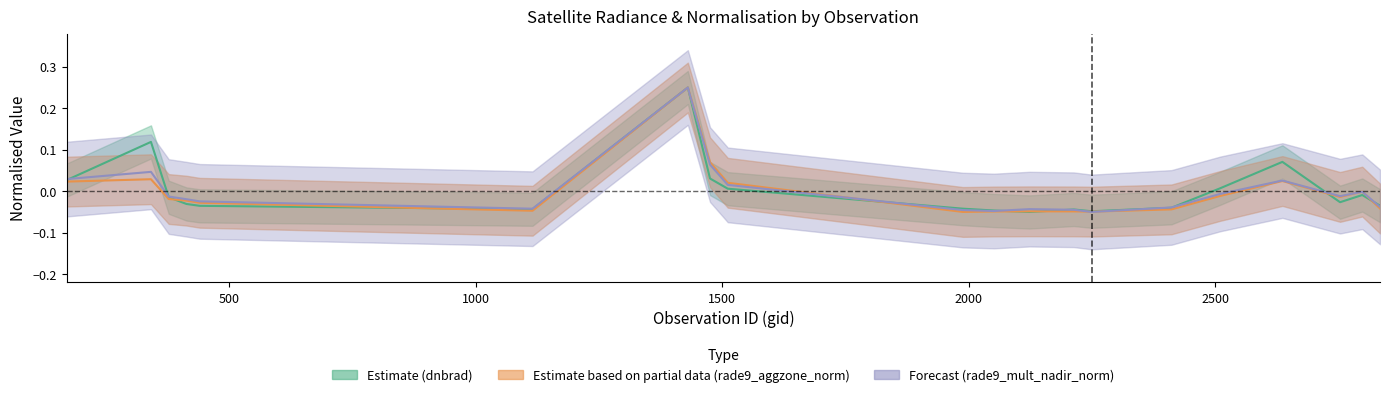

What is the smallest value displayed?

-0.1